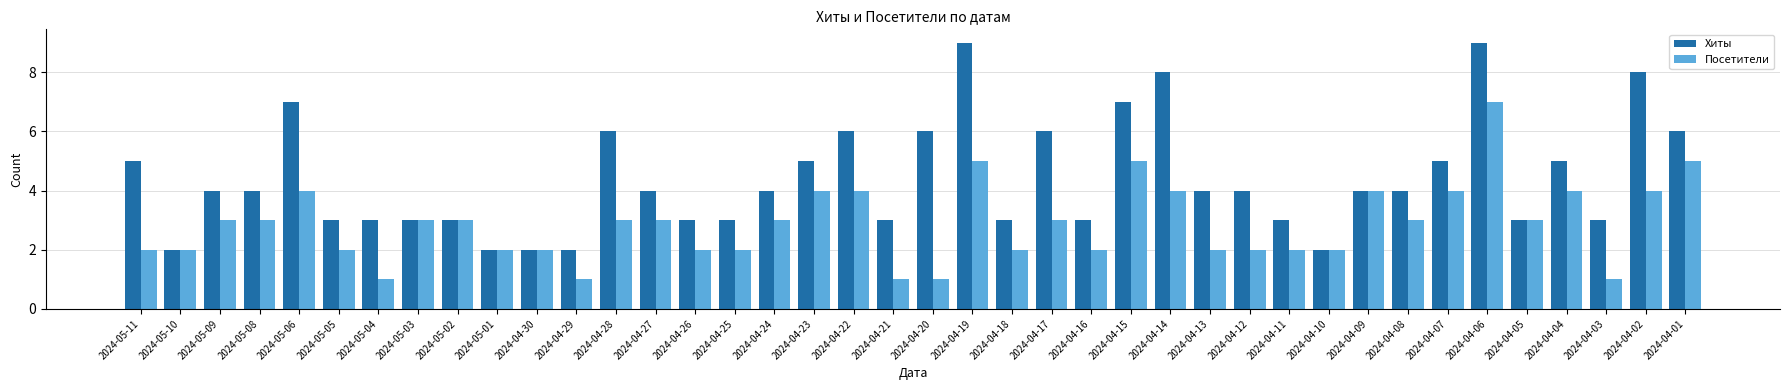

How many bars are there in total?

80